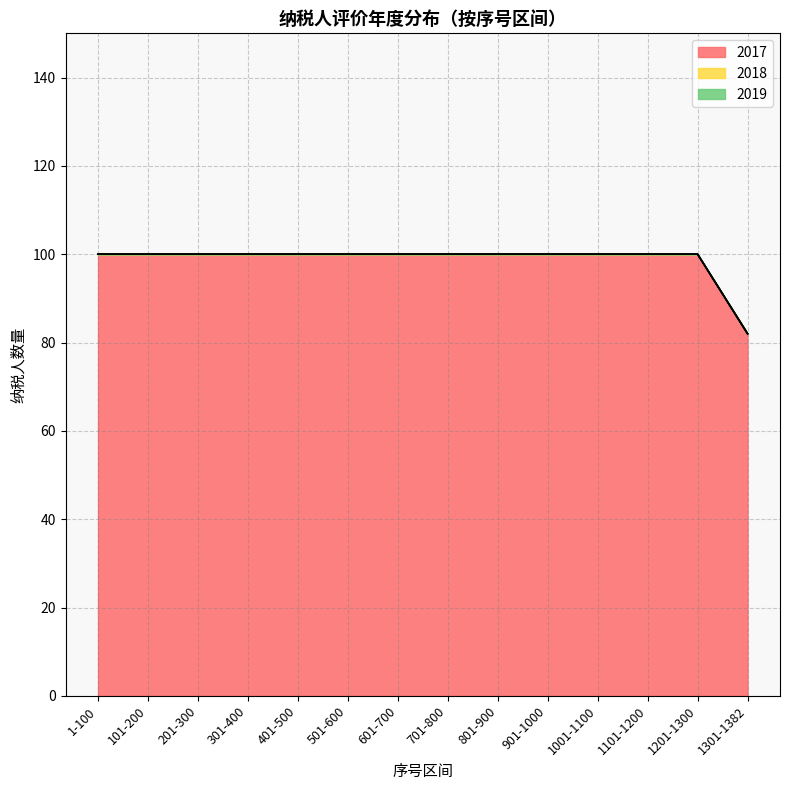

What is the sum of all 2019年记录数 values?

436